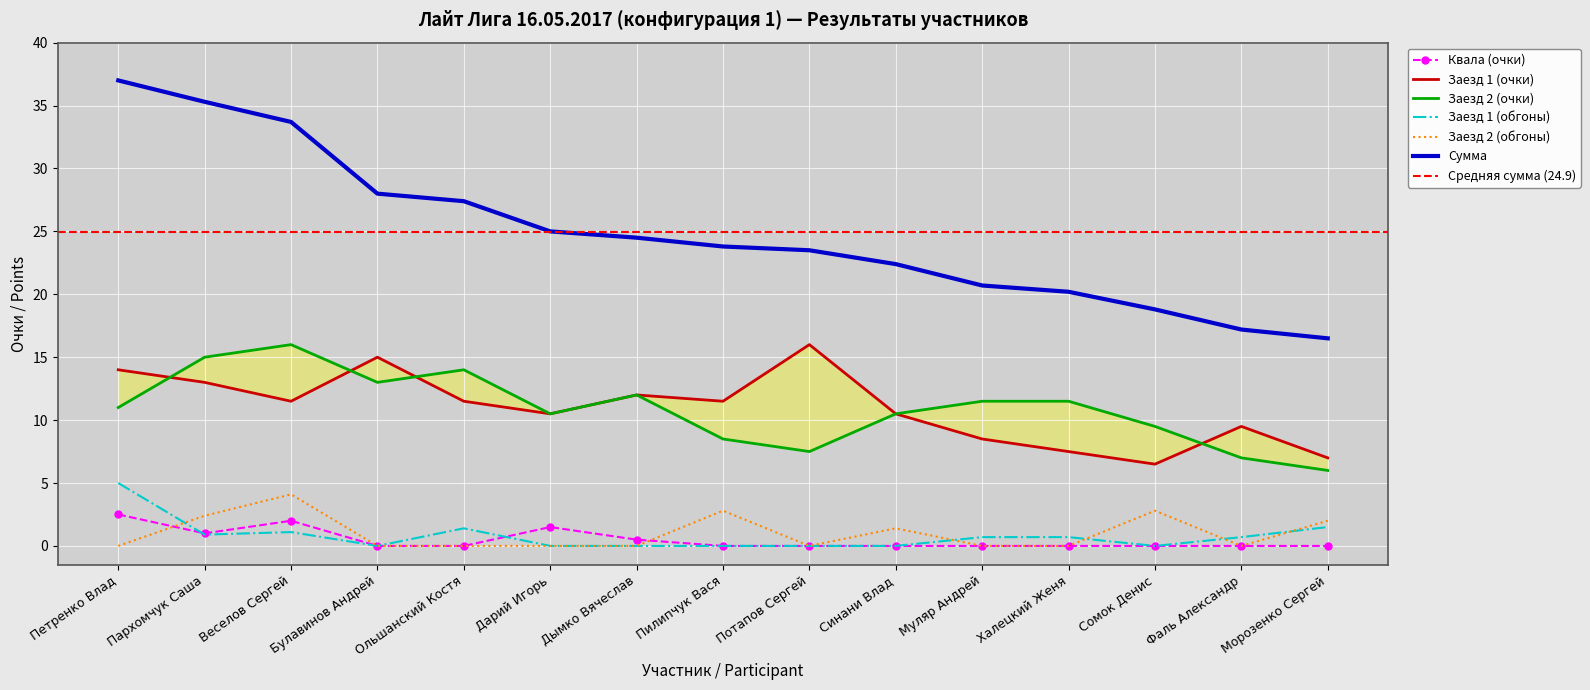

True or false: Сумма and Заезд 1 (обгоны) cross at least once.

False